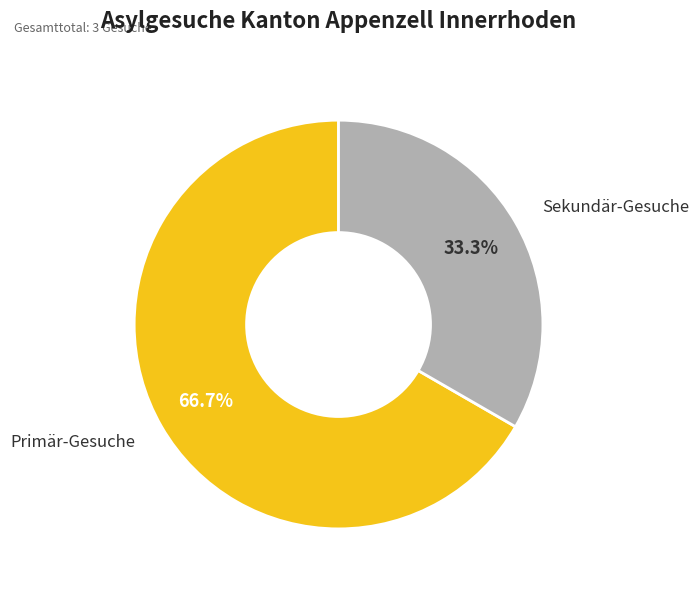

What percentage is NOT represented by Primär-Gesuche?

33.3%